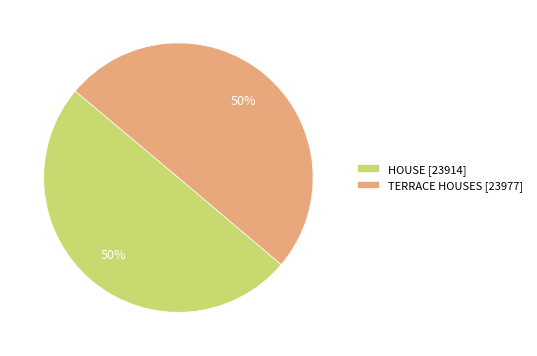

True or false: HOUSE accounts for 56% of the total.

False